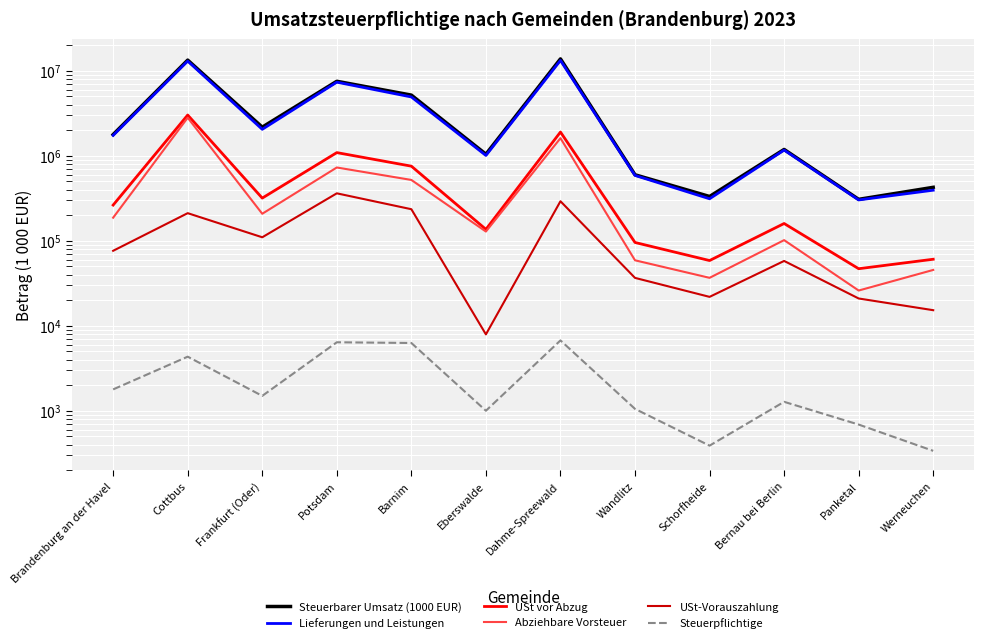

Where is USt vor Abzug nearest to the value 1528768?

Dahme-Spreewald